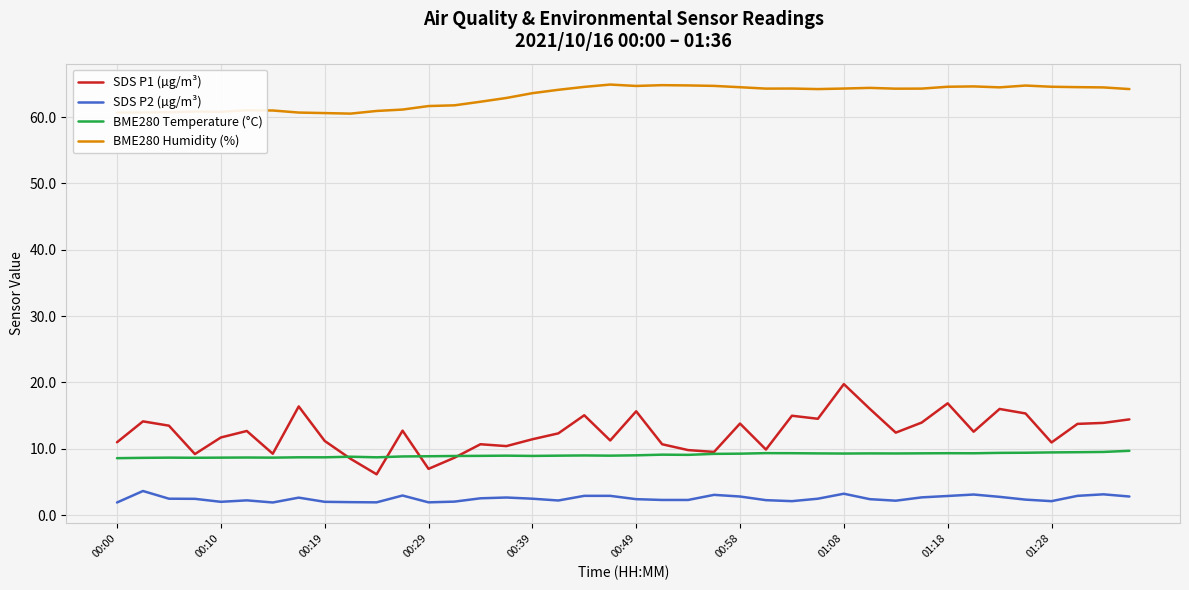

True or false: BME280 Temperature (°C) and SDS P2 (µg/m³) intersect in this chart.

False